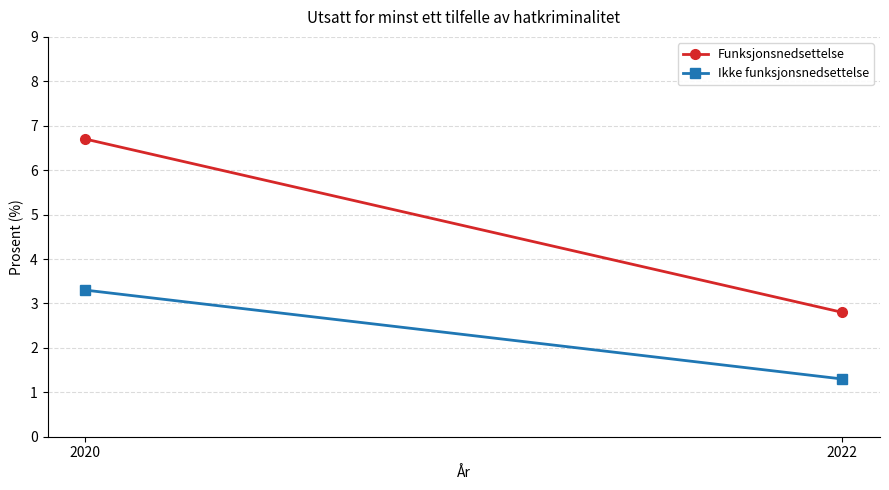

What is the average value of the Funksjonsnedsettelse series?

4.8